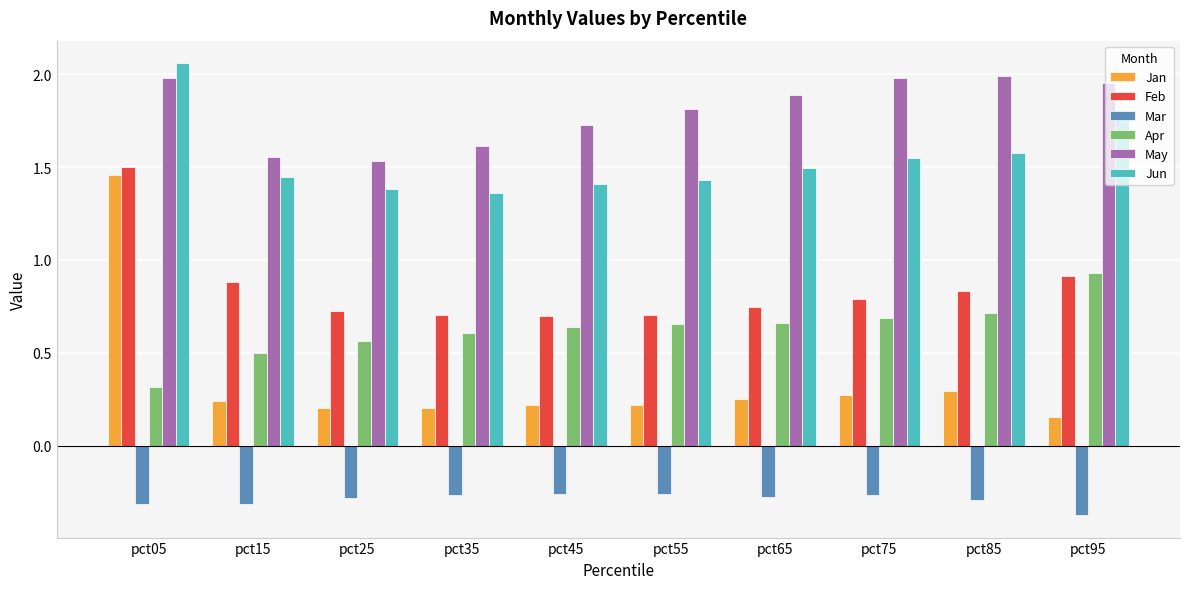

Which label corresponds to the smallest value in the chart?

pct95